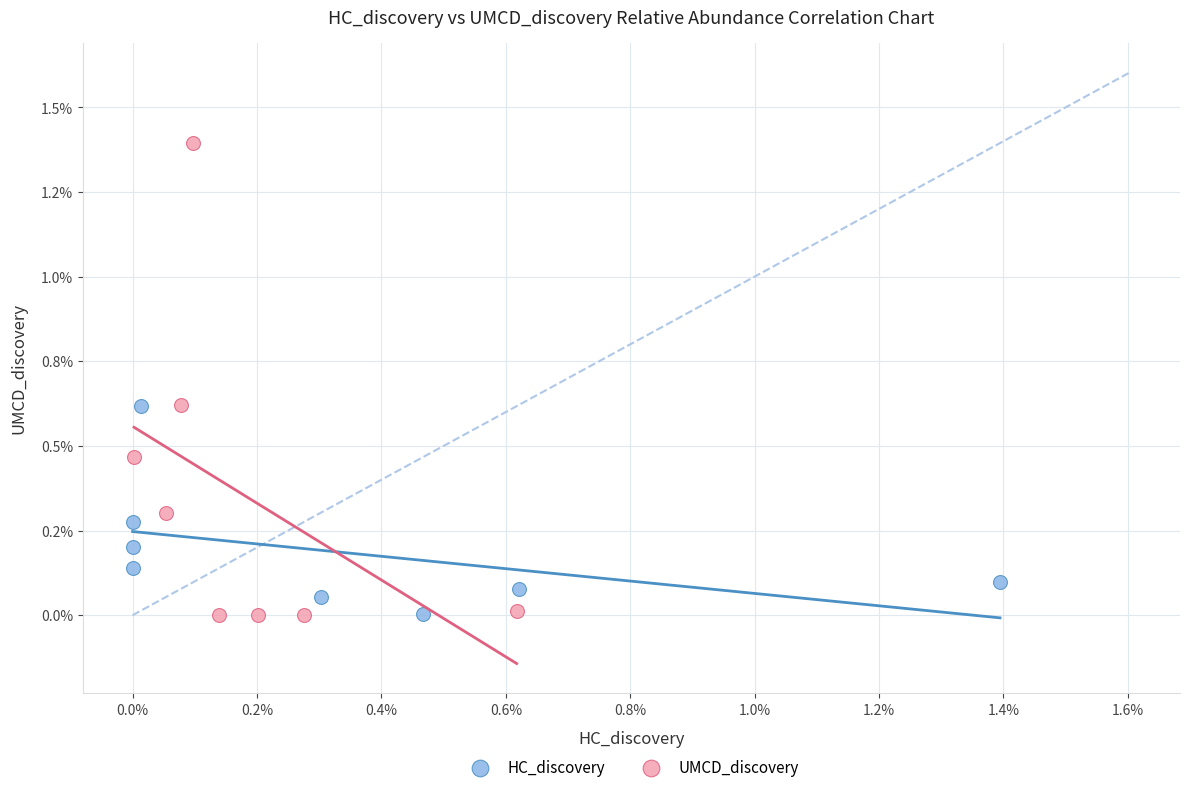

What are all the series names shown in the legend?

HC_discovery, UMCD_discovery